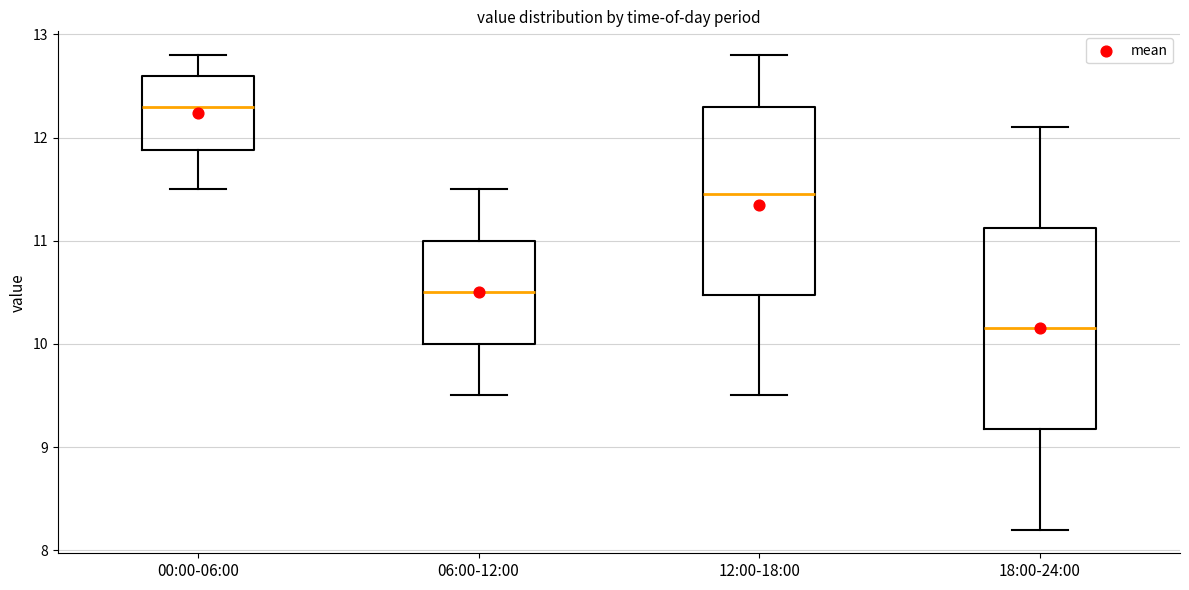

Where does the median line of the box for 00:00-06:00 sit on the y-axis? The values are not printed on the chart, so give them approximately, as read against the axis.

12.3